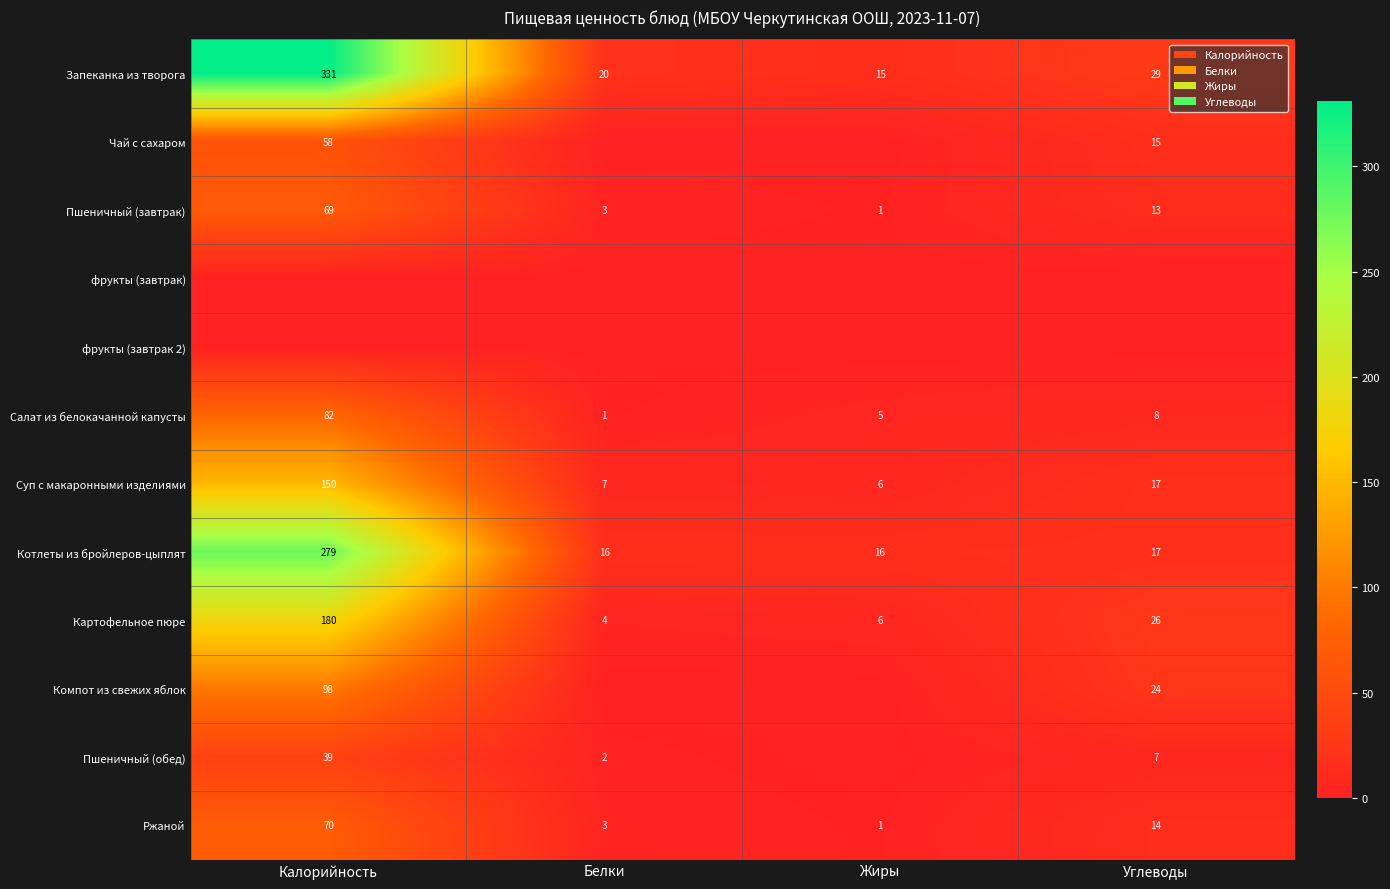

Is the value of Суп с макаронными изделиями at Калорийность greater than the value of Пшеничный (завтрак) at Калорийность?

Yes